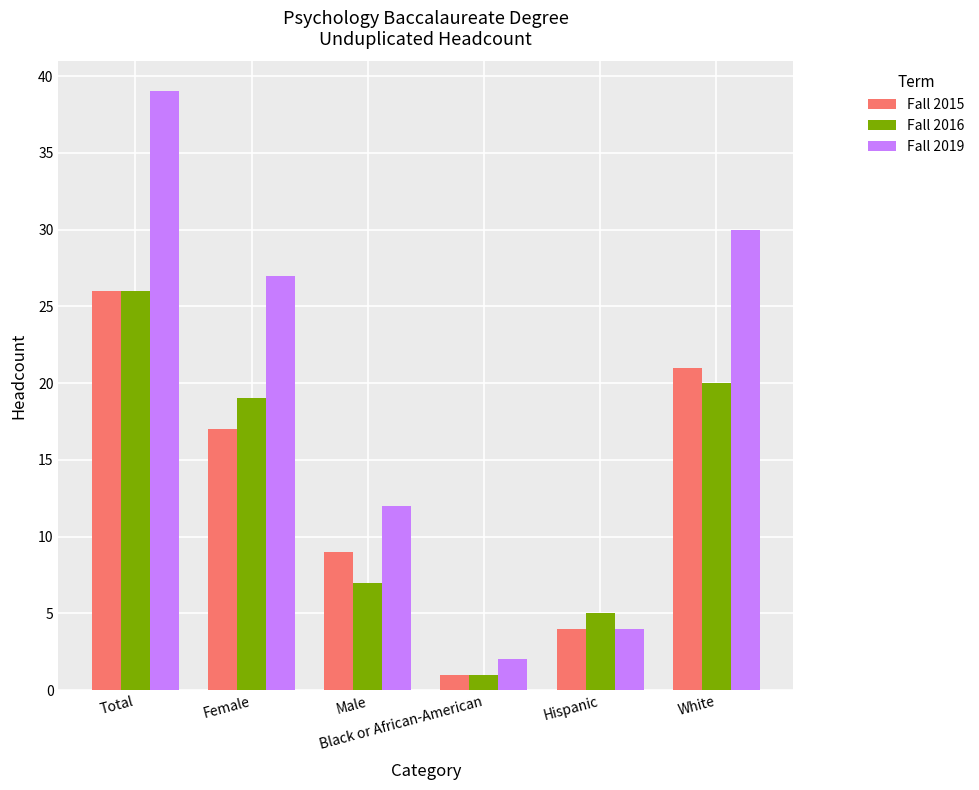

Reading right to left, extract all data points from this chart.

Fall 2015: 21	4	1	9	17	26
Fall 2016: 20	5	1	7	19	26
Fall 2019: 30	4	2	12	27	39